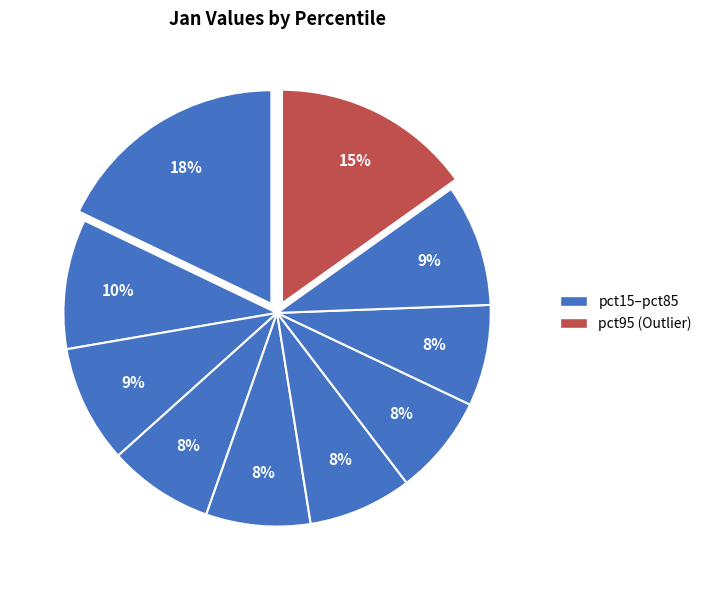

How many segments does this pie chart have?

10